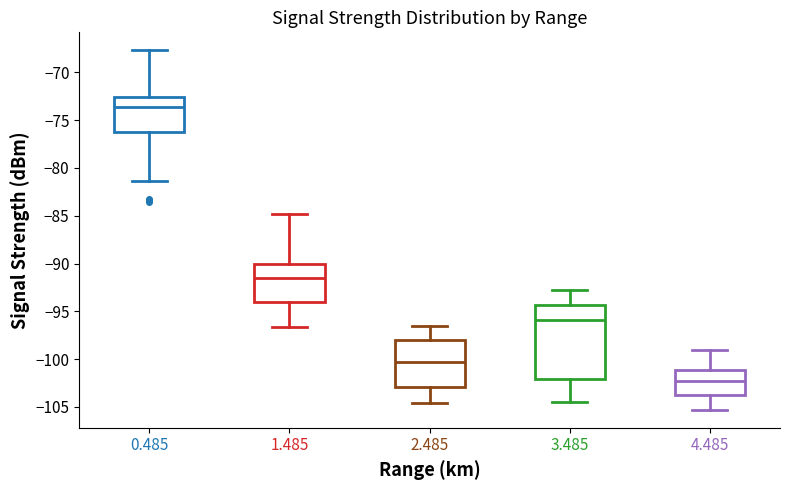

Reading left to right, transcribe this box plot: for each box, give where its median line is, the range the box spans, and where its two whiskers end, as read against the y-axis. The values are not printed on the chart, so give them approximately, as read against the axis.

0.485: median -73.5, box -76.0 to -72.5, whiskers -81.5 to -67.5
1.485: median -91.5, box -94.0 to -90.0, whiskers -96.5 to -85.0
2.485: median -100.0, box -103.0 to -98.0, whiskers -104.5 to -96.5
3.485: median -96.0, box -102.0 to -94.5, whiskers -104.5 to -93.0
4.485: median -102.0, box -103.5 to -101.0, whiskers -105.5 to -99.0